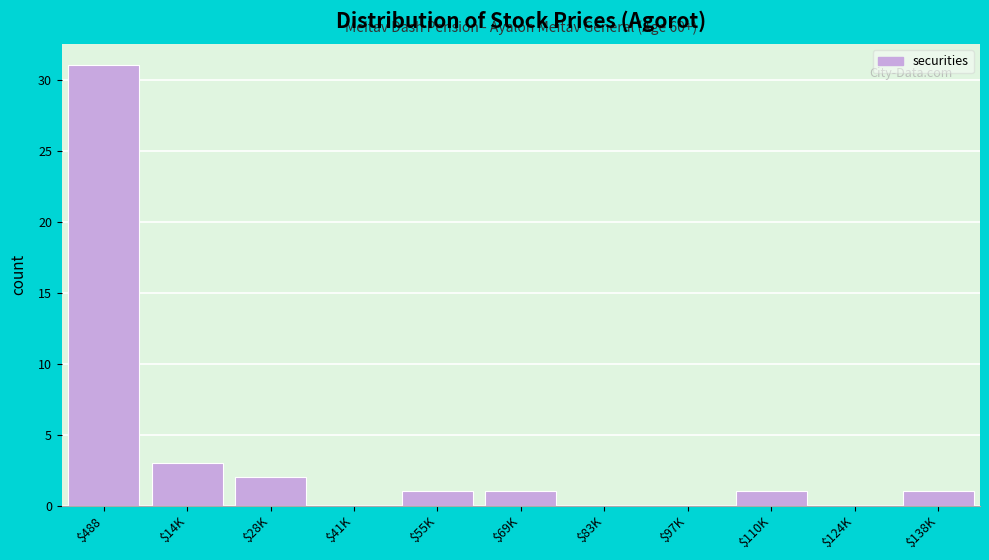

True or false: the data shows 12 at $488.

False